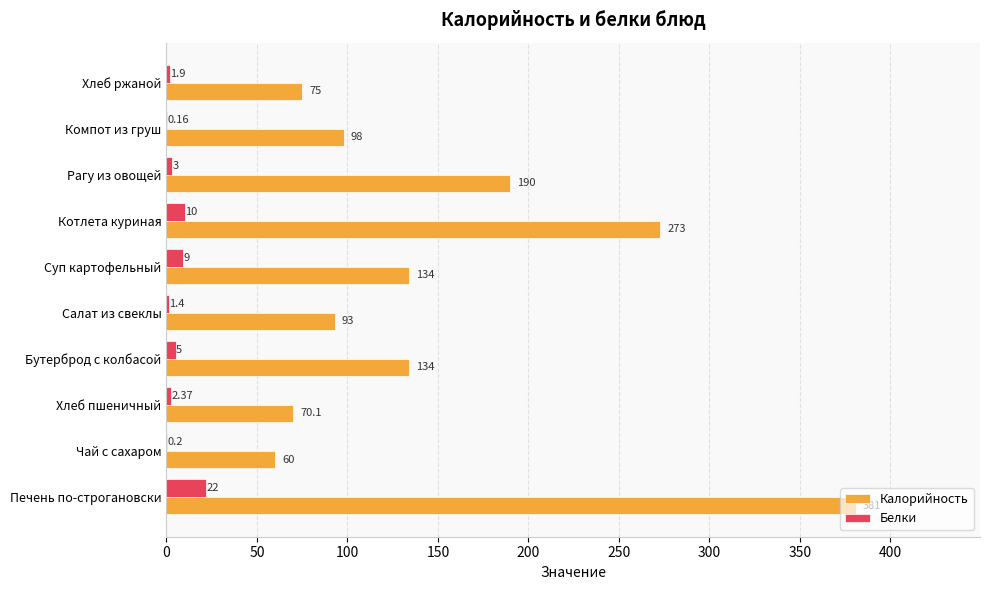

What are all the series names shown in the legend?

Калорийность, Белки